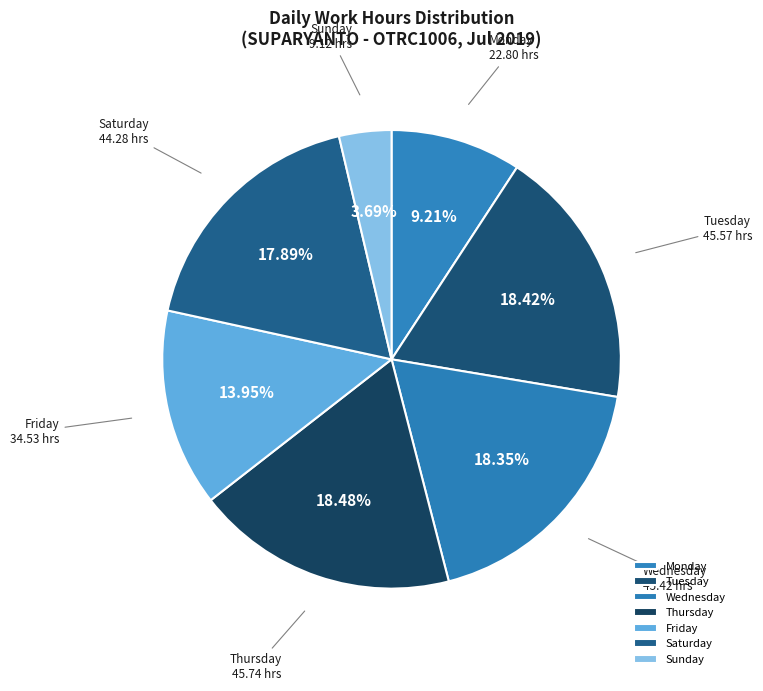

Combined, do Sunday and Wednesday account for over 50%?

No